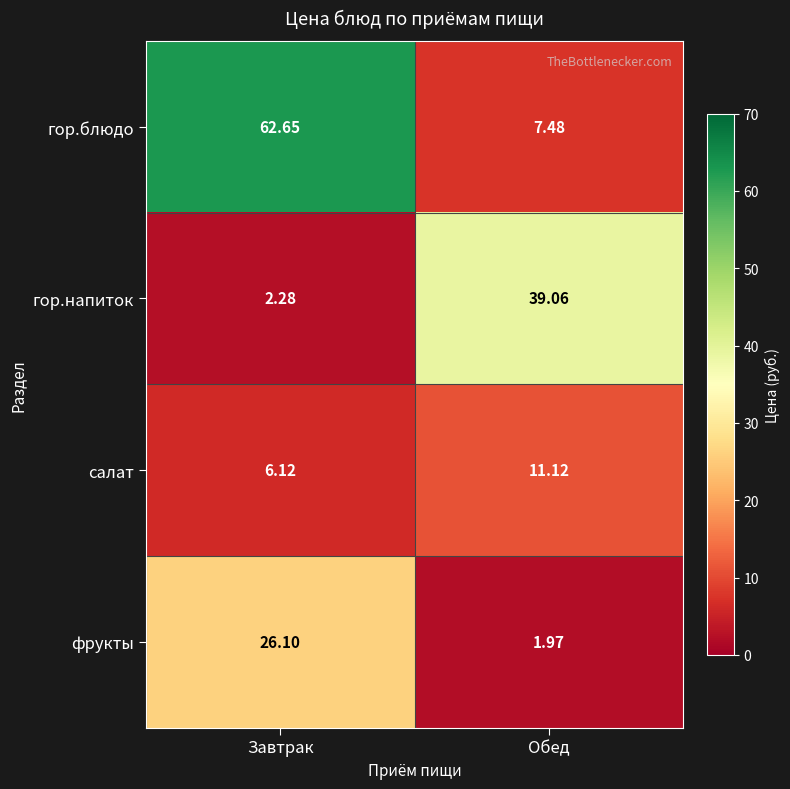

Which series has the largest range (max minus min)?

гор.блюдо